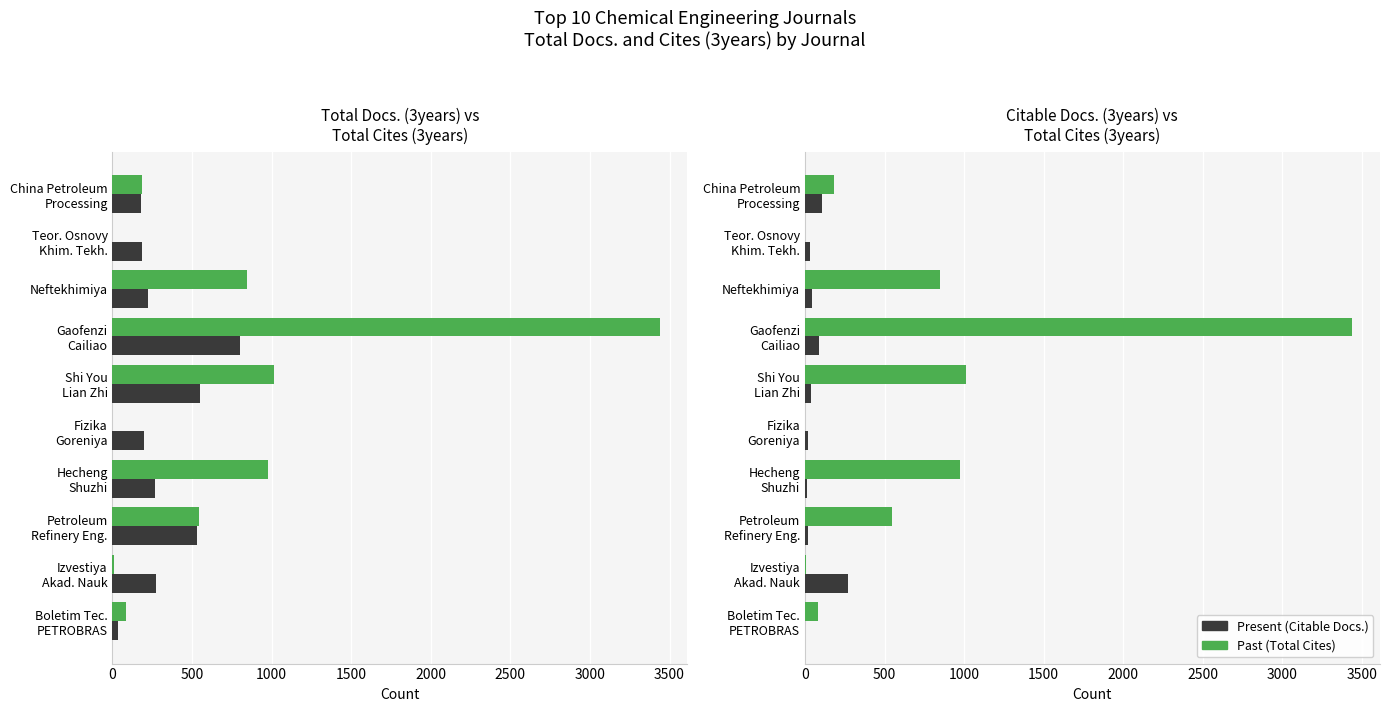

Are the bars grouped side by side (vs. stacked)?

Yes